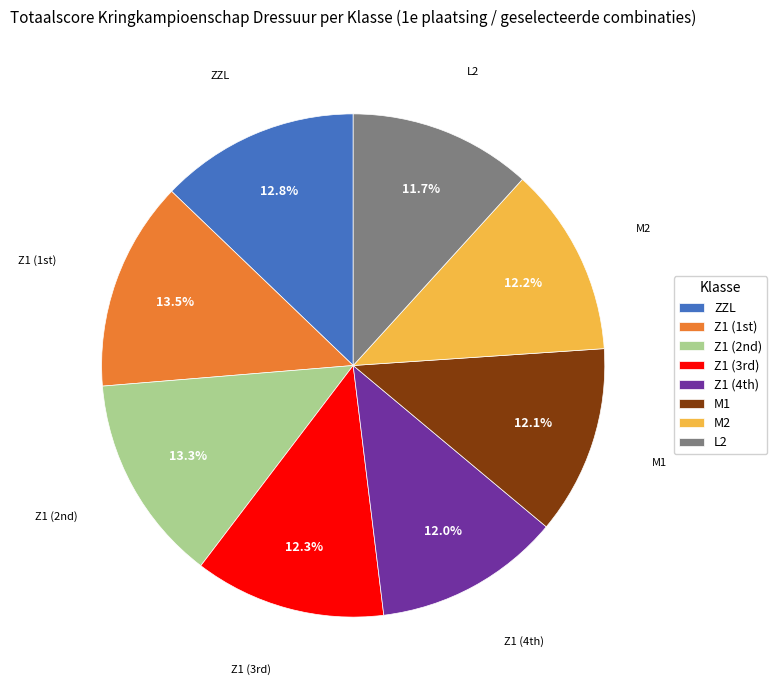

To the nearest percent, what is the difference between the largest and smallest slice percentages?

2%